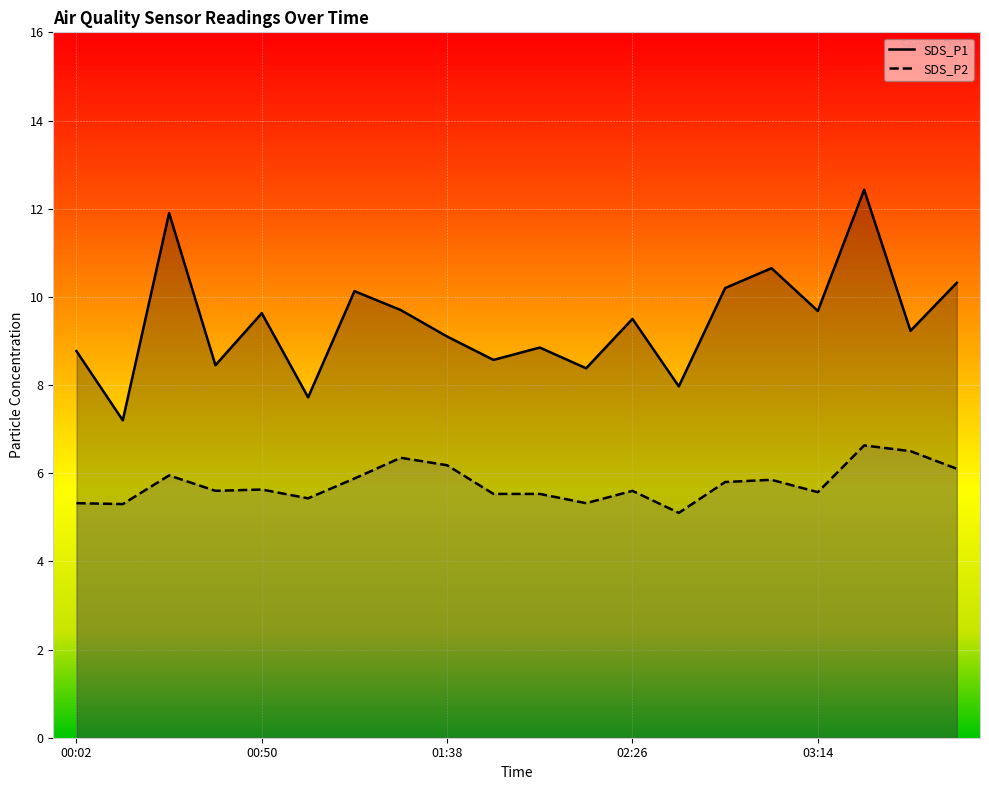

Is it true that SDS_P2 equals 1.8 at 03:50?

False